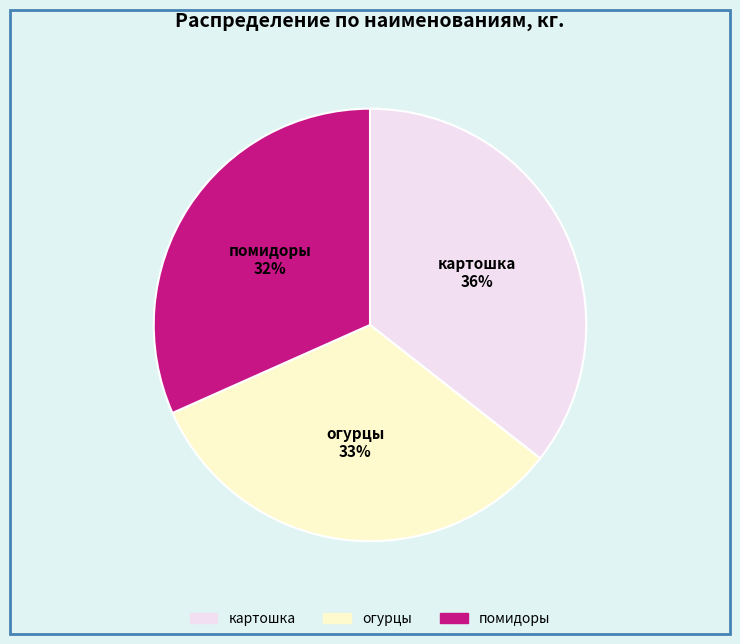

Do помидоры and картошка together represent more than half of the pie?

Yes